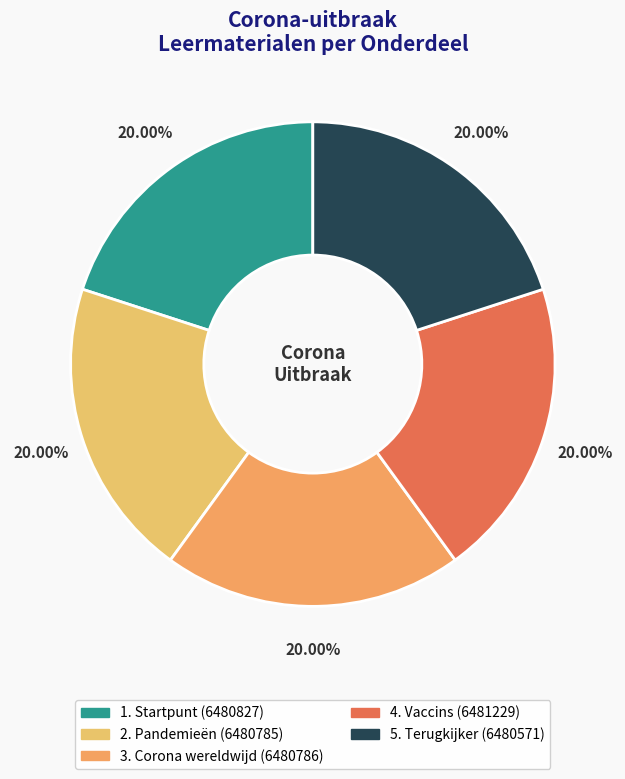

To the nearest percent, what is the average slice percentage?

20%